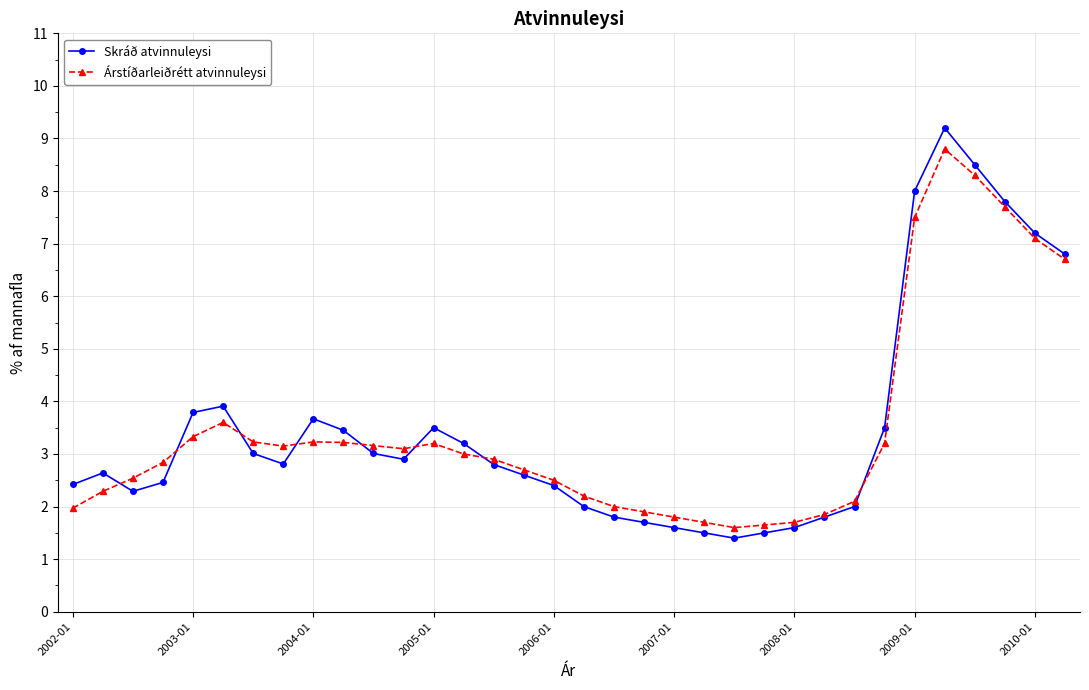

At how many categories does at least one series exceed 6?

6